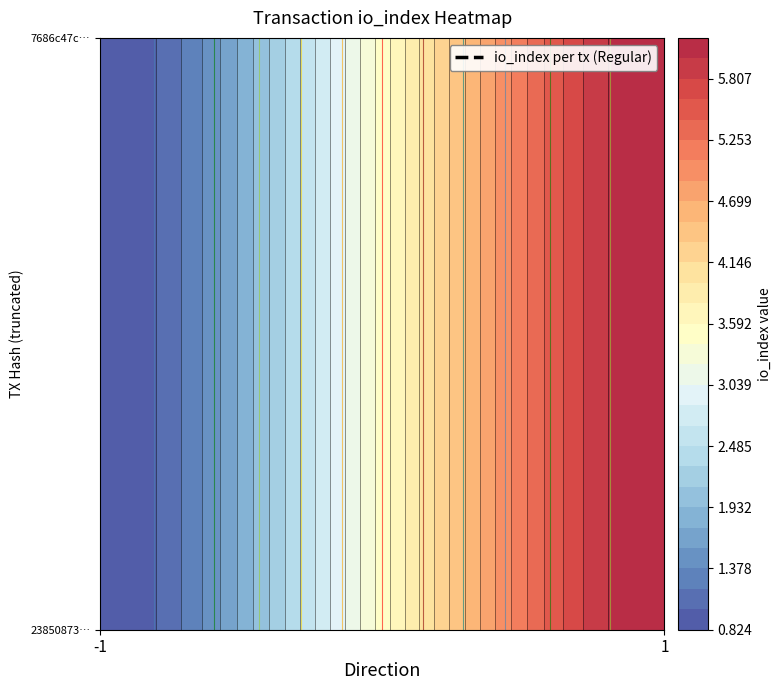

Reading right to left, what are all the values shown in this chart?

238508739958812663ff848dbad928e2b11fe3a: io_index=0	direction=-1
7686c47c9d62ef4600c08371823e9465b4cc4b9: io_index=7	direction=1